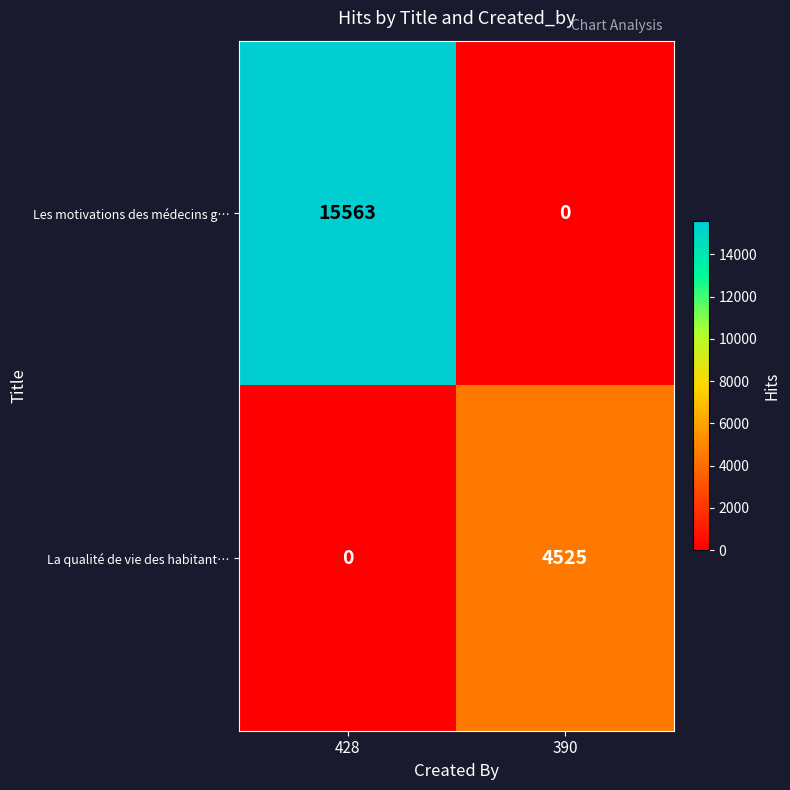

Rank the series by their average value, from lowest to highest.

La qualité de vie des habitant…, Les motivations des médecins g…